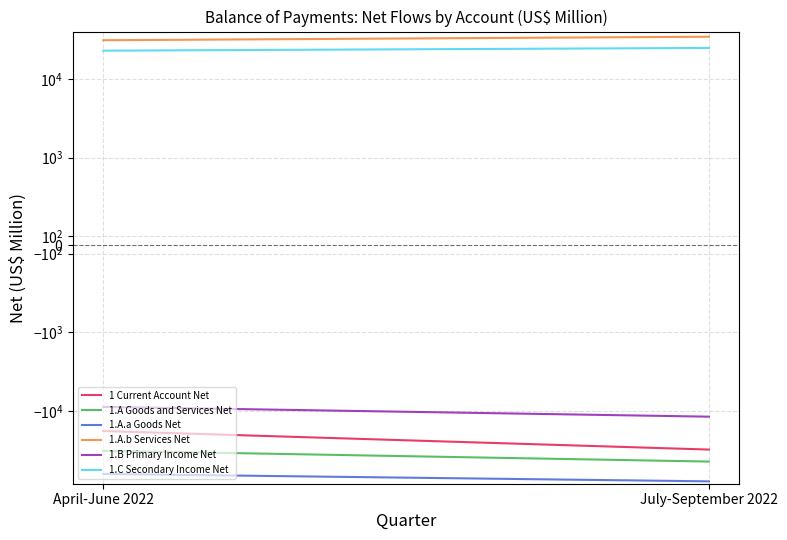

True or false: 1.C Secondary Income Net has a value of 24791 at July-September 2022.

True